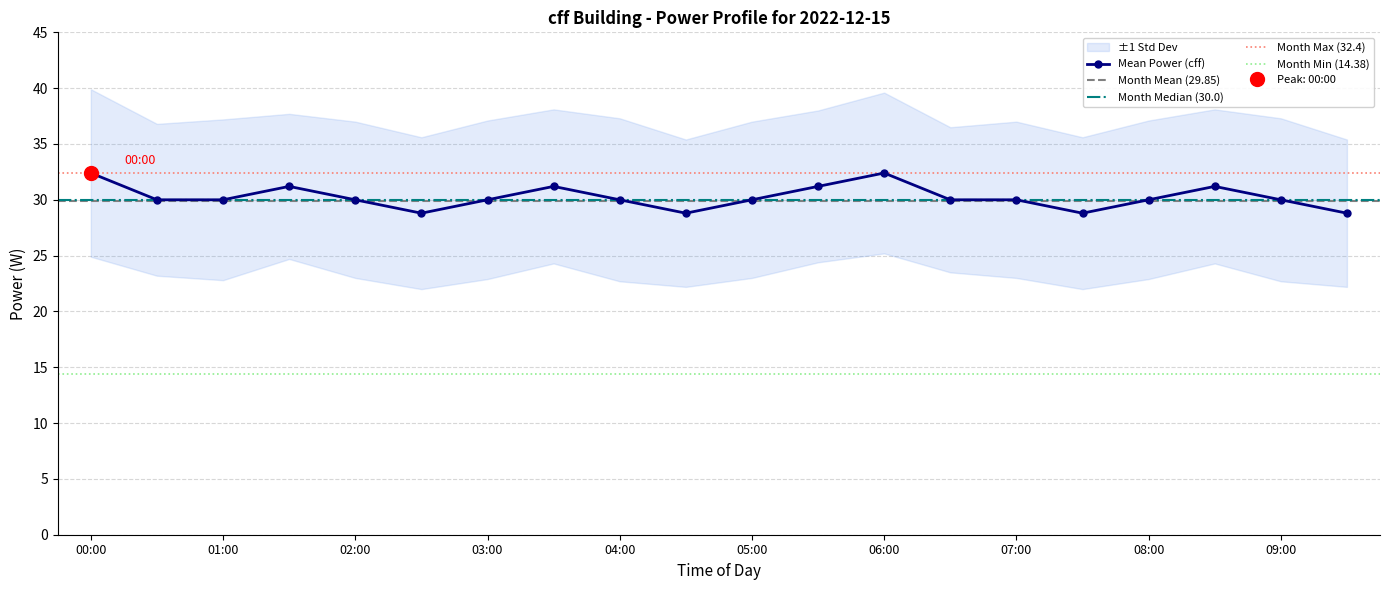

At which category does the chart reach its peak across all series?

00:00